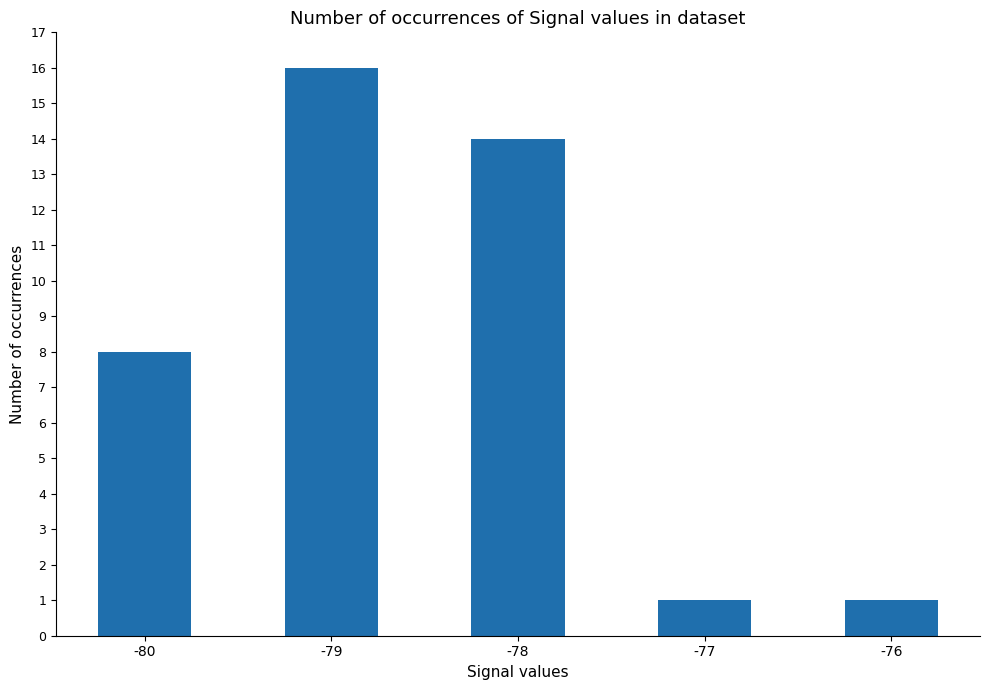

How many values are below 8?

2